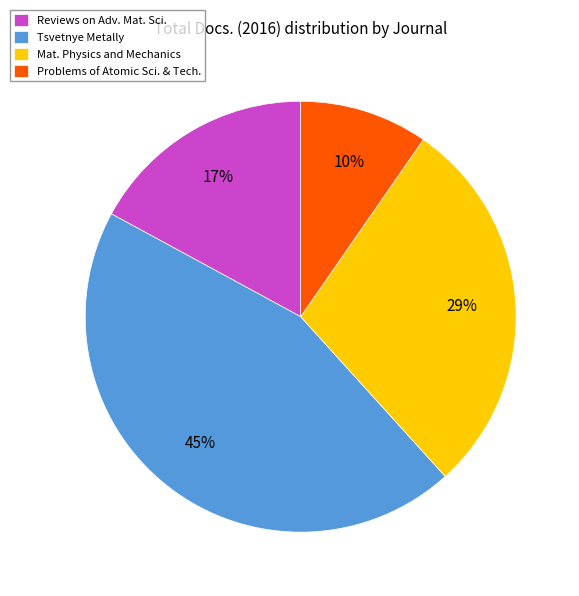

To the nearest percent, what is the average slice percentage?

25%